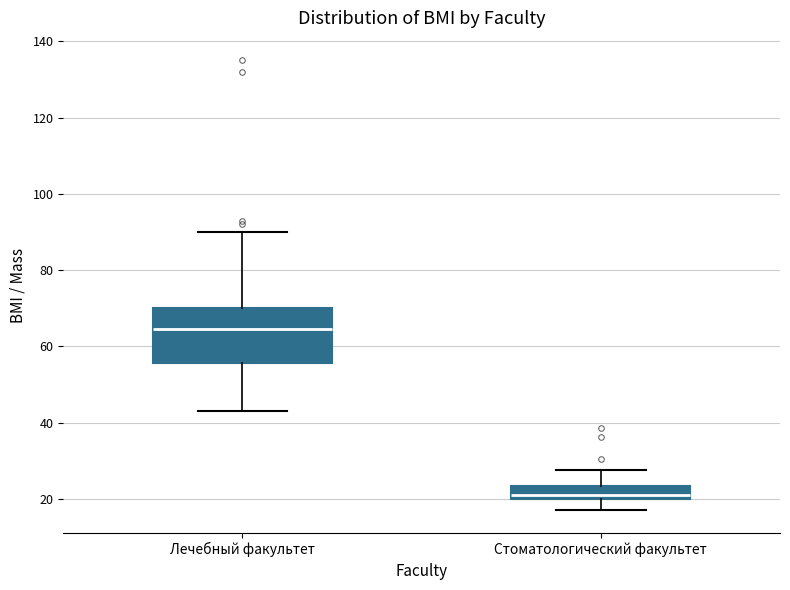

Which box's median line is the highest?

Лечебный факультет